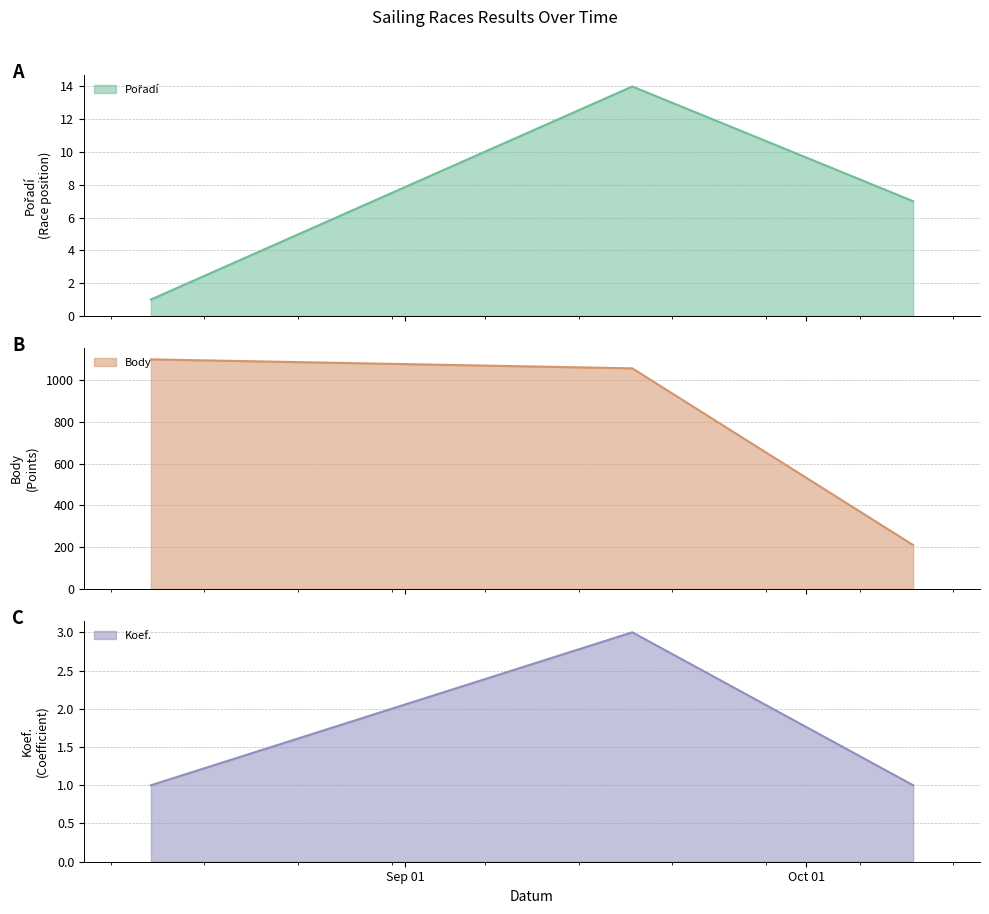

What is the label of the 1st point from the left?

2021-08-13